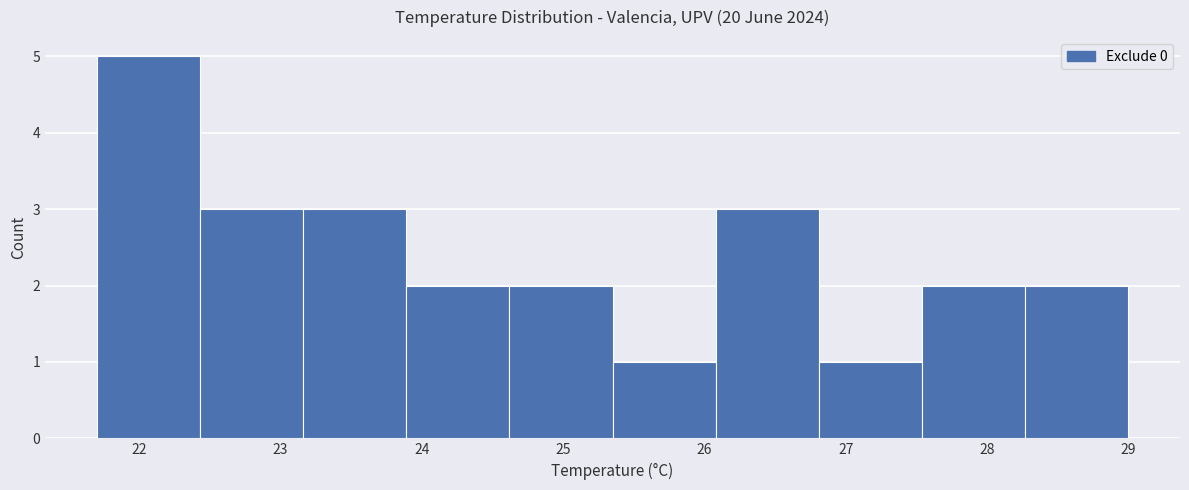

Which range on the x-axis has the tallest bar?

21.70 to 22.43